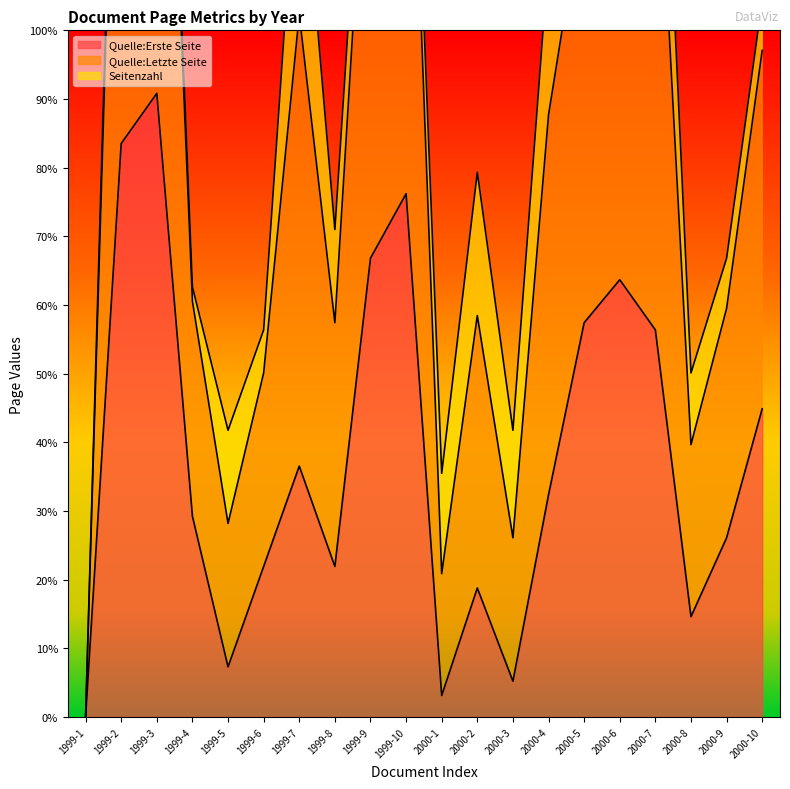

The value of Quelle:Erste Seite at 1999-2 is 83.5. True or false?

True